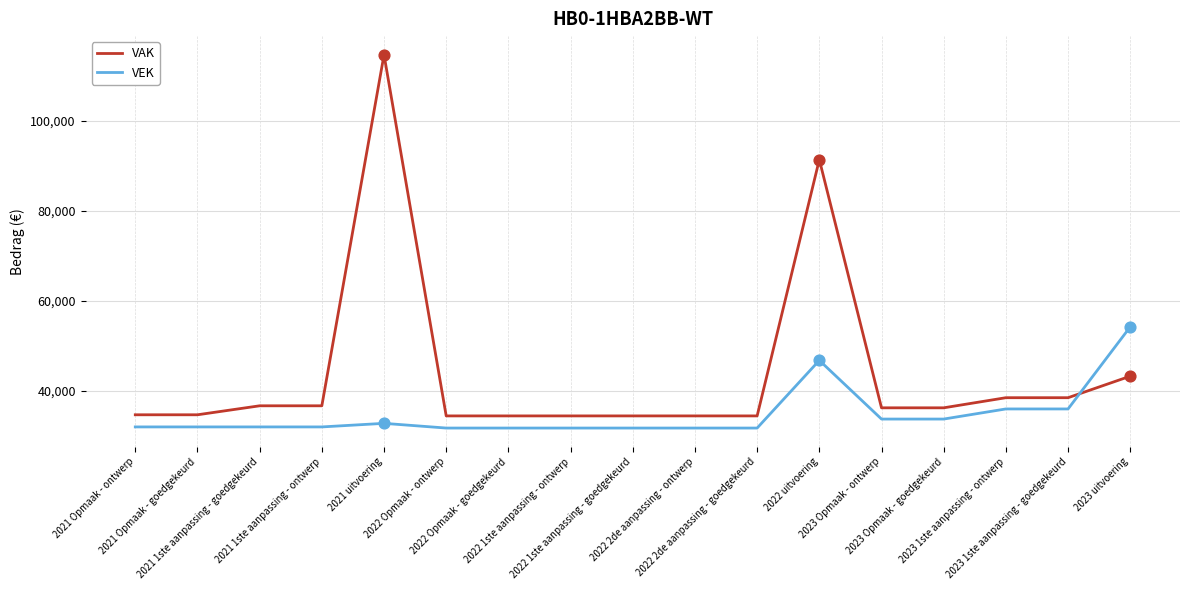

Which series has the widest spread of values?

VAK